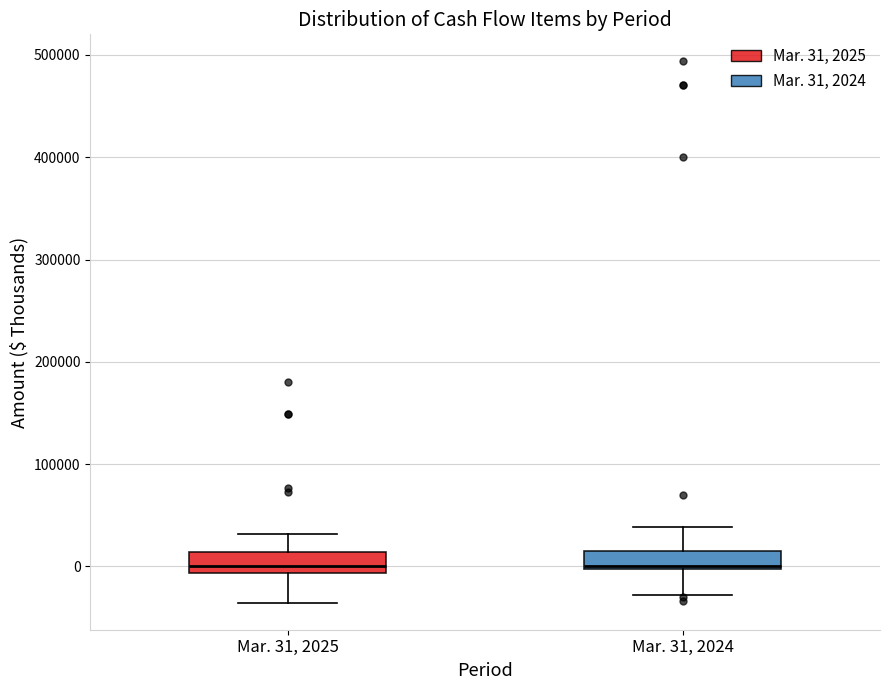

Where does the upper whisker of the box for Mar. 31, 2025 end on the y-axis? The values are not printed on the chart, so give them approximately, as read against the axis.

30000